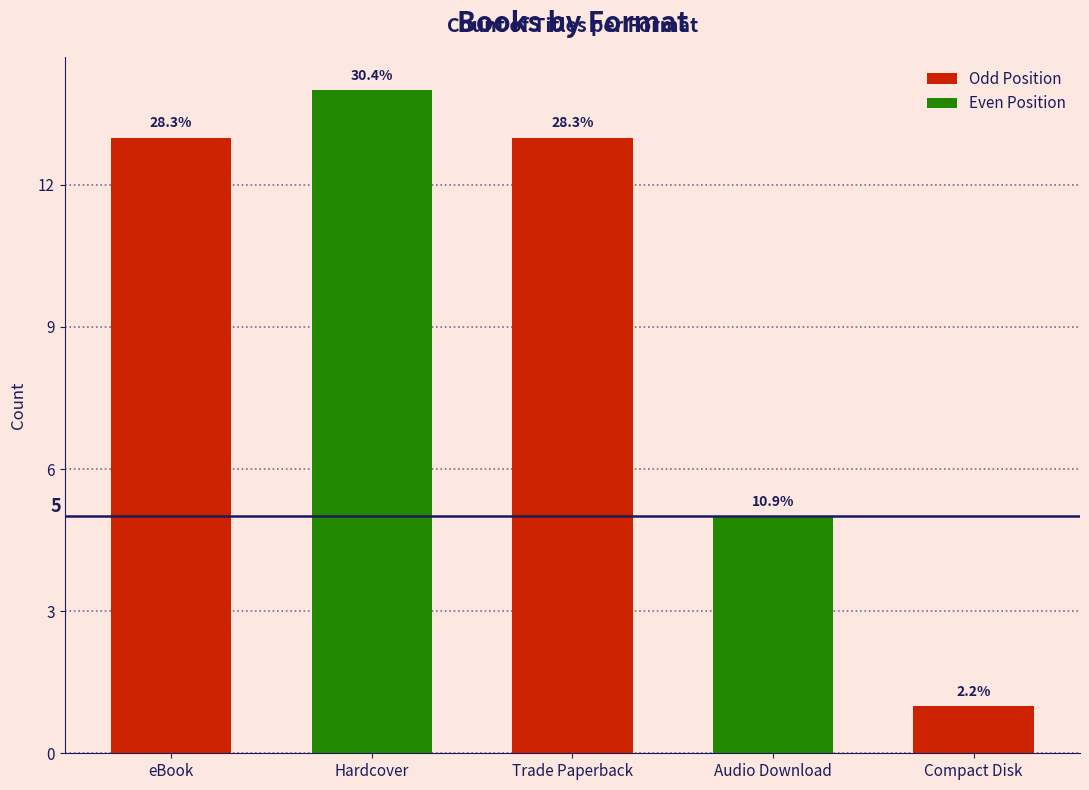

What is the average value?

9